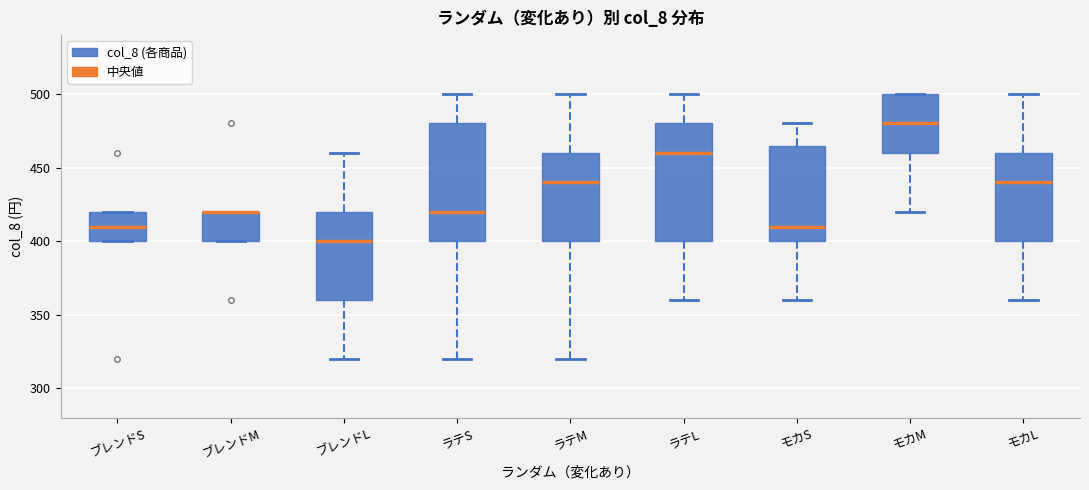

Reading left to right, read every box against the y-axis: the position of its median line, the range the box covers, and the ends of its whiskers. The values are not printed on the chart, so give them approximately, as read against the axis.

ブレンドS: median 410, box 400 to 420, whiskers 400 to 420
ブレンドM: median 420 (drawn on the box's upper edge), box 400 to 420, whiskers 400 to 420
ブレンドL: median 400, box 360 to 420, whiskers 320 to 460
ラテS: median 420, box 400 to 480, whiskers 320 to 500
ラテM: median 440, box 400 to 460, whiskers 320 to 500
ラテL: median 460, box 400 to 480, whiskers 360 to 500
モカS: median 410, box 400 to 465, whiskers 360 to 480
モカM: median 480, box 460 to 500, whiskers 420 to 500
モカL: median 440, box 400 to 460, whiskers 360 to 500